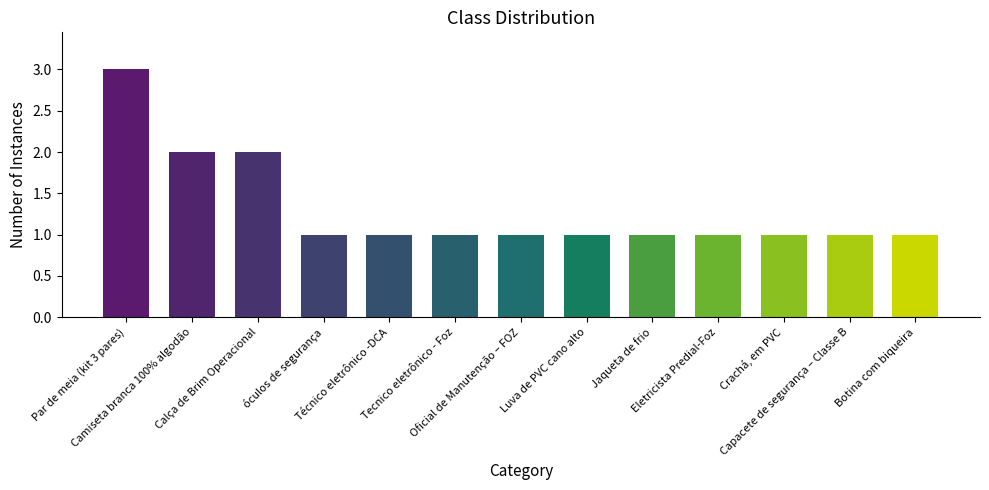

Reading left to right, what are all the values shown in this chart?

Par de meia (kit 3 pares)=3	Camiseta branca 100% algodão=2	Calça de Brim Operacional=2	óculos de segurança=1	Técnico eletrônico -DCA=1	Tecnico eletrônico - Foz=1	Oficial de Manutenção – FOZ=1	Luva de PVC cano alto=1	Jaqueta de frio=1	Eletricista Predial-Foz=1	Crachá, em PVC=1	Capacete de segurança – Classe B=1	Botina com biqueira=1